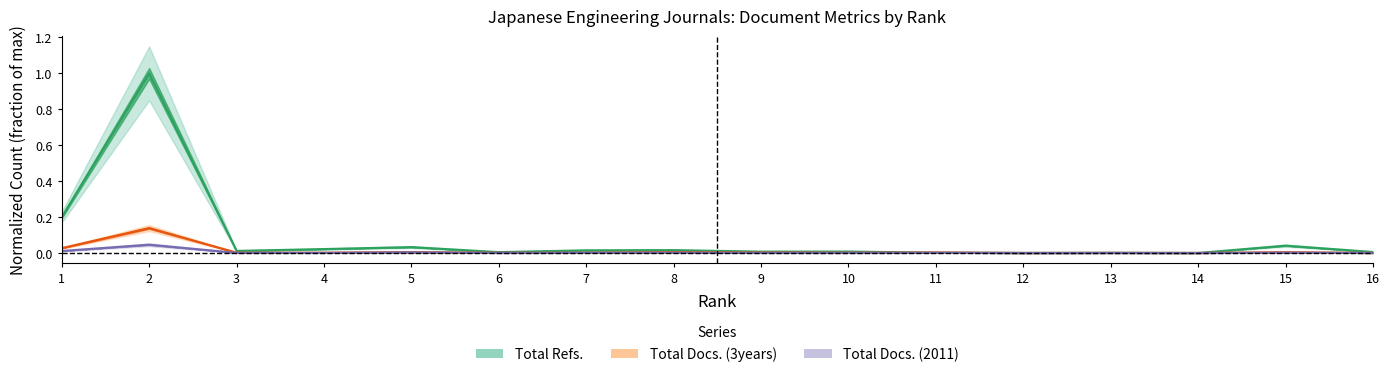

What is the sum of all Total Refs. values?

1.4